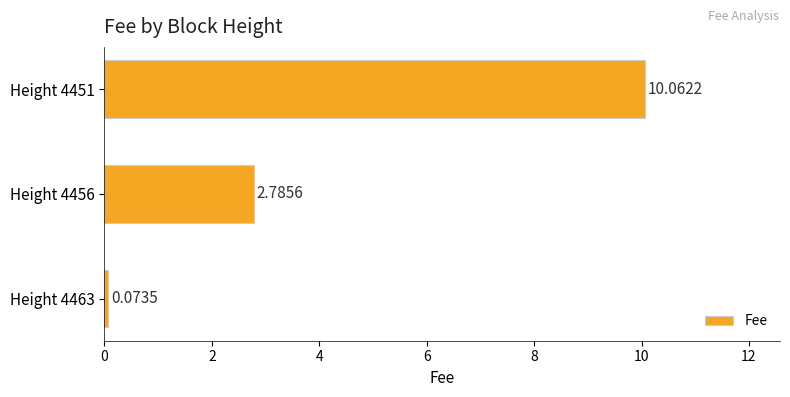

List the labels in order of value, largest first.

Height 4451, Height 4456, Height 4463